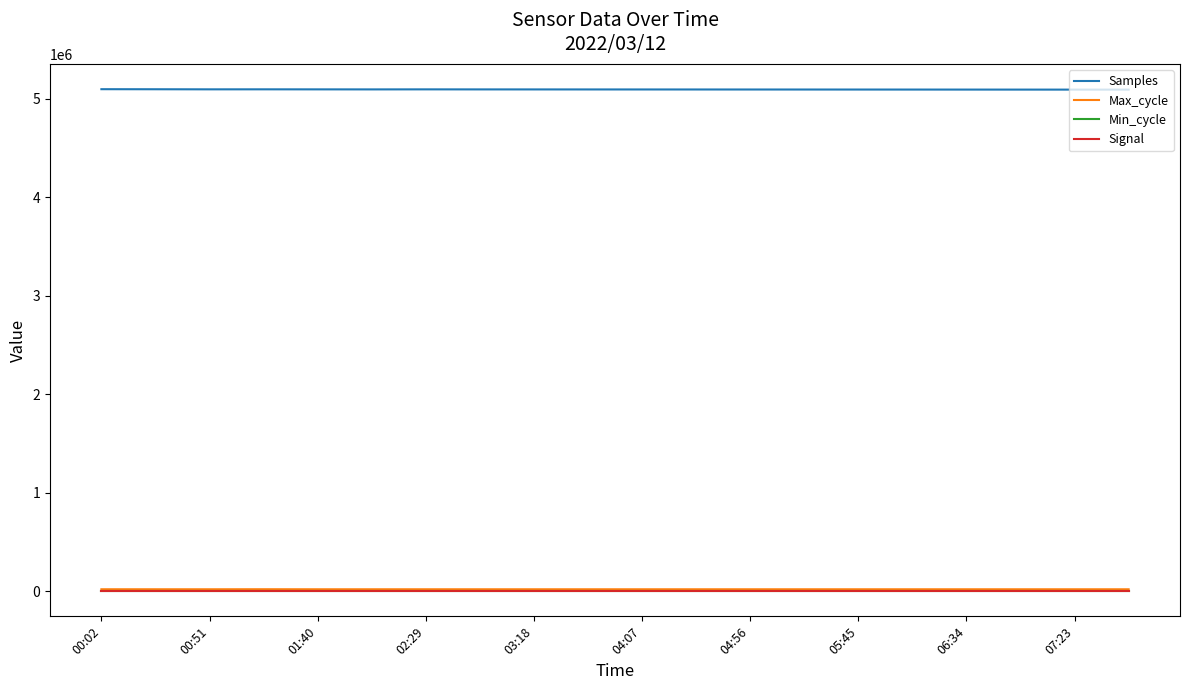

Does the chart have visible grid lines?

No